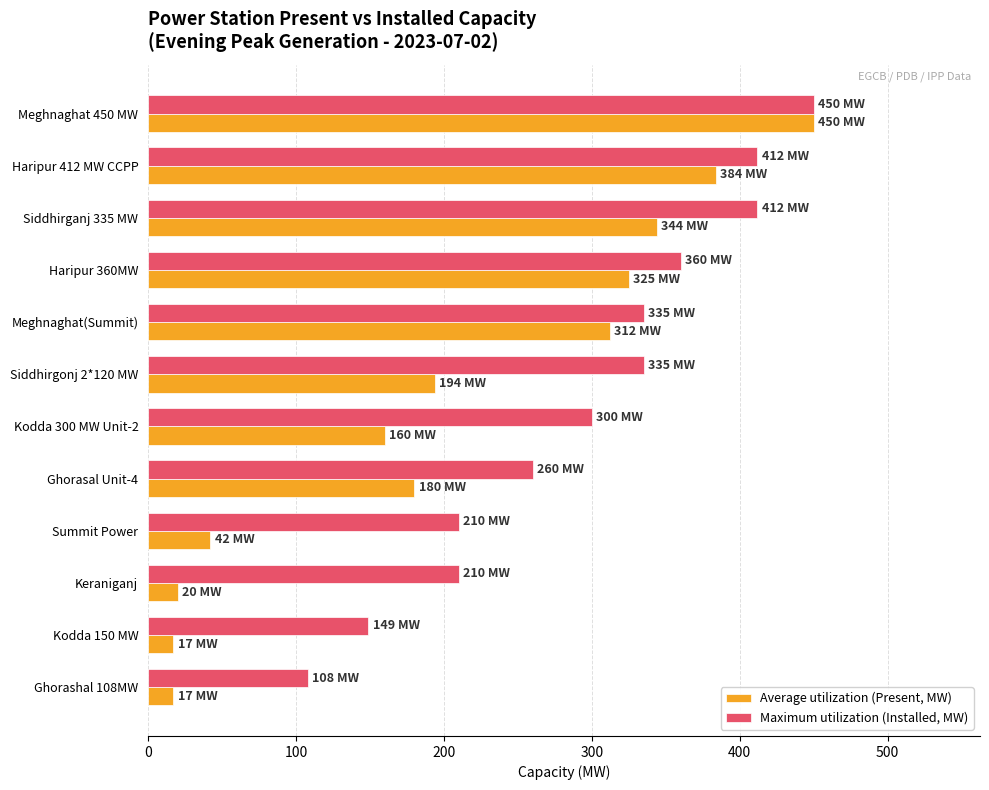

What is the total value across all series at Meghnaghat(Summit)?

647